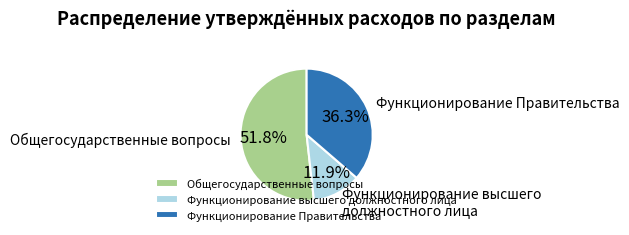

What percentage is NOT represented by Функционирование высшего должностного лица?

88.1%